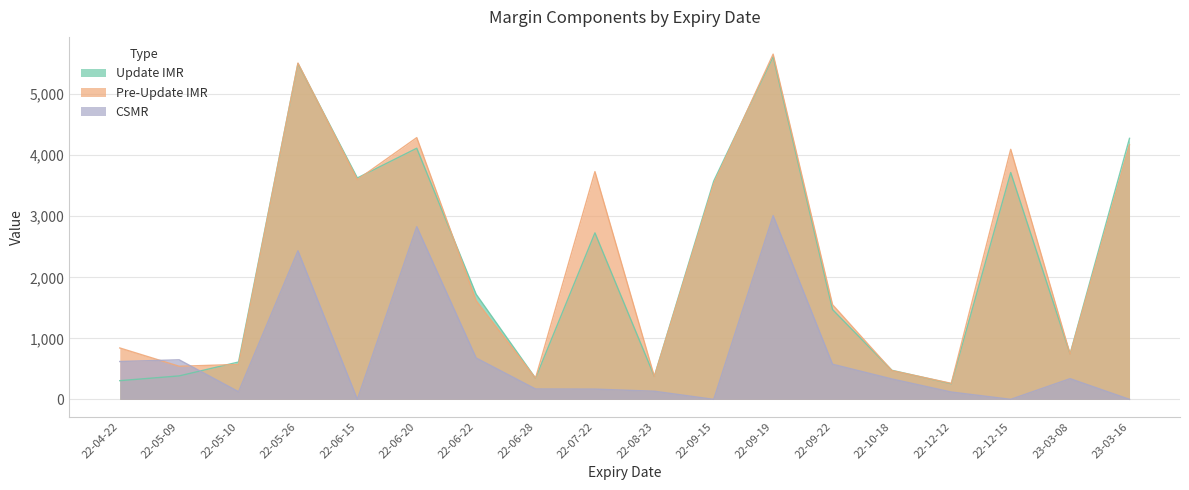

What are all the series names shown in the legend?

Update IMR, Pre-Update IMR, CSMR